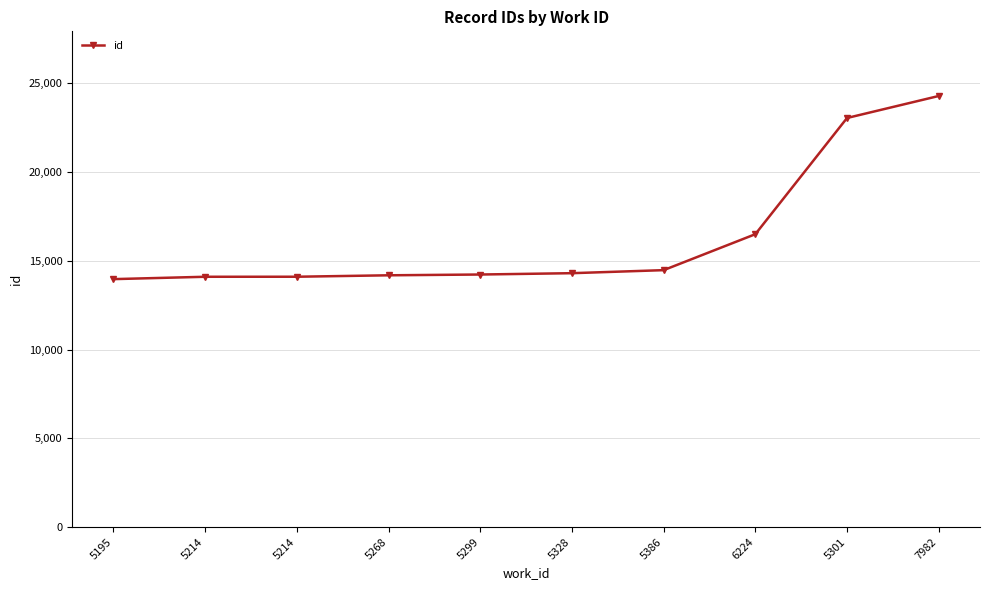

How many lines are shown in the chart?

1